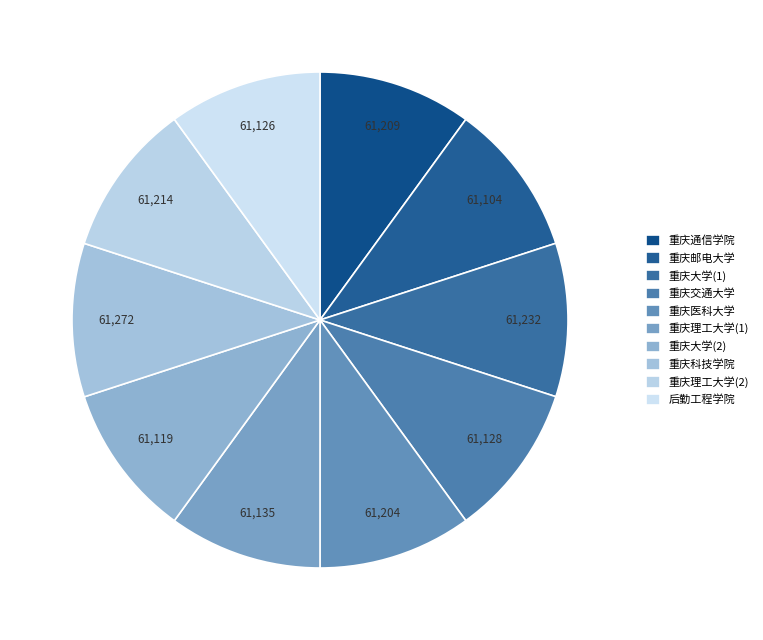

Approximately how many times larger is the value at 后勤工程学院 compared to 重庆科技学院?

1.0